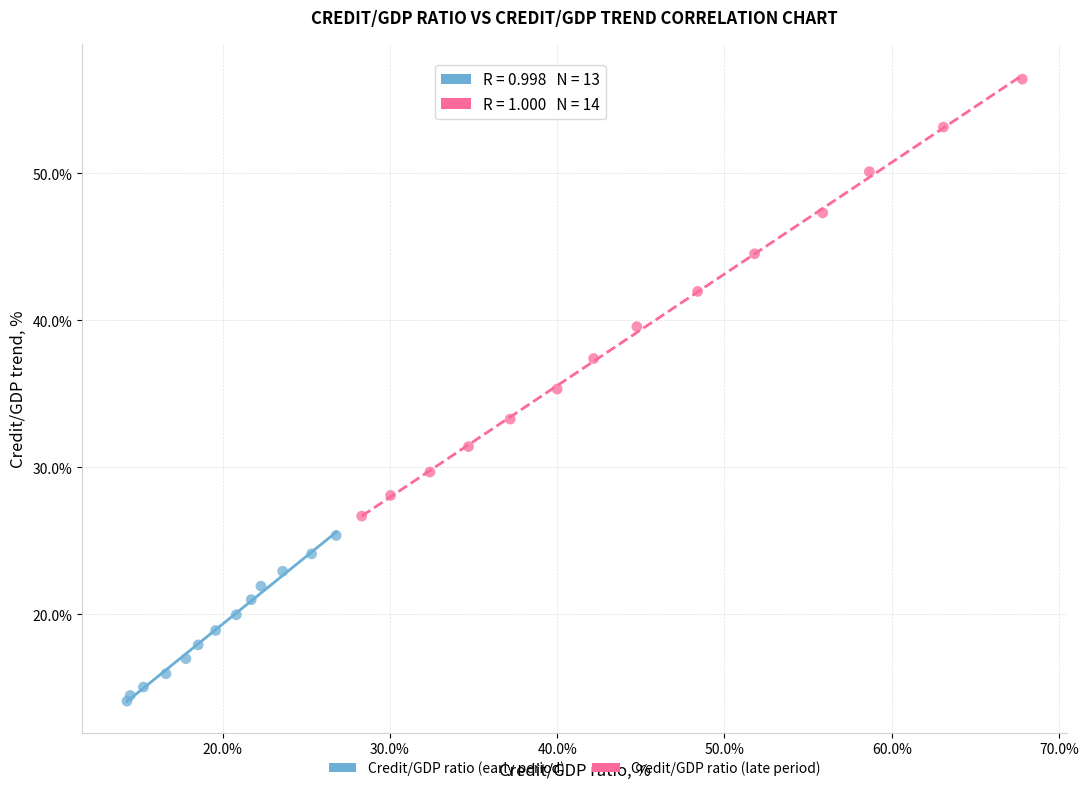

What are all the series names shown in the legend?

Credit/GDP ratio (early period), Credit/GDP ratio (late period)